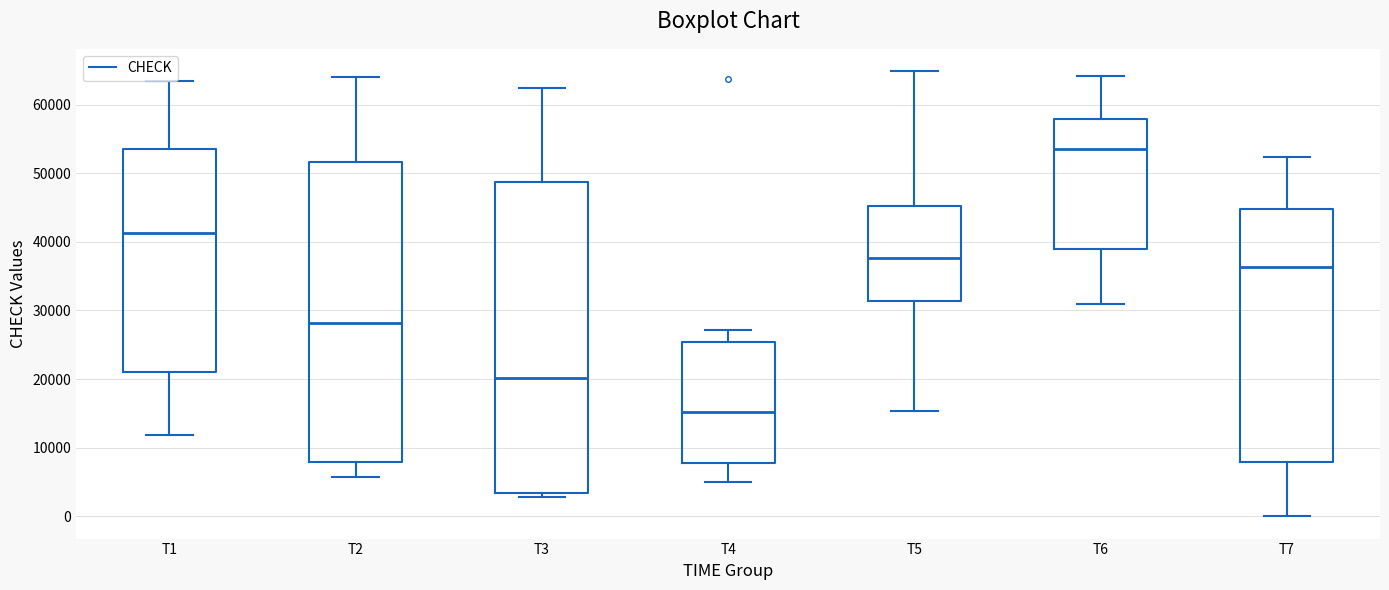

Where does the lower whisker of the box for T7 end on the y-axis? The values are not printed on the chart, so give them approximately, as read against the axis.

0